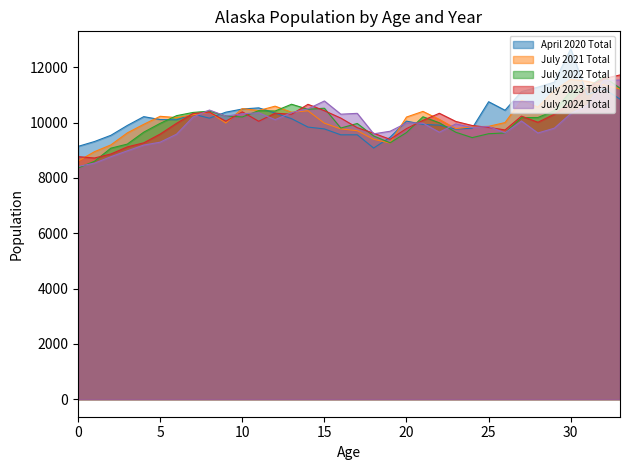

At which label does July 2023 Total first exceed 10049?

7